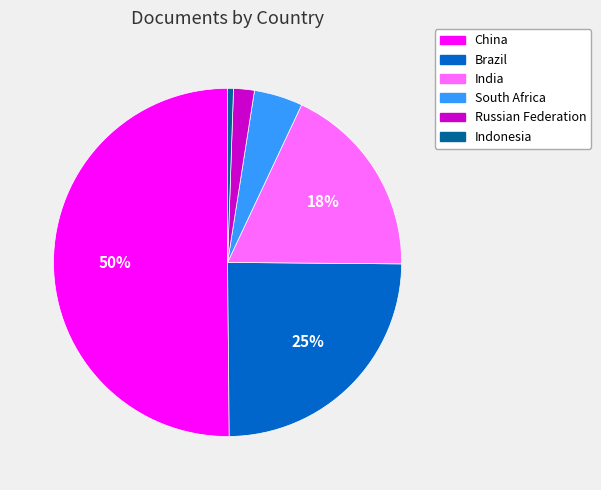

To the nearest percent, what is the average slice percentage?

17%